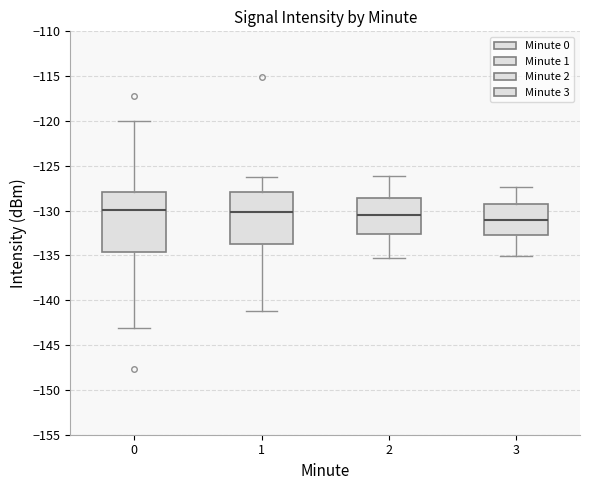

Reading left to right, transcribe this box plot: for each box, give where its median line is, the range the box spans, and where its two whiskers end, as read against the y-axis. The values are not printed on the chart, so give them approximately, as read against the axis.

0: median -130.0, box -134.5 to -128.0, whiskers -143.0 to -120.0
1: median -130.0, box -133.5 to -128.0, whiskers -141.0 to -126.5
2: median -130.5, box -132.5 to -128.5, whiskers -135.0 to -126.0
3: median -131.0, box -132.5 to -129.0, whiskers -135.0 to -127.5